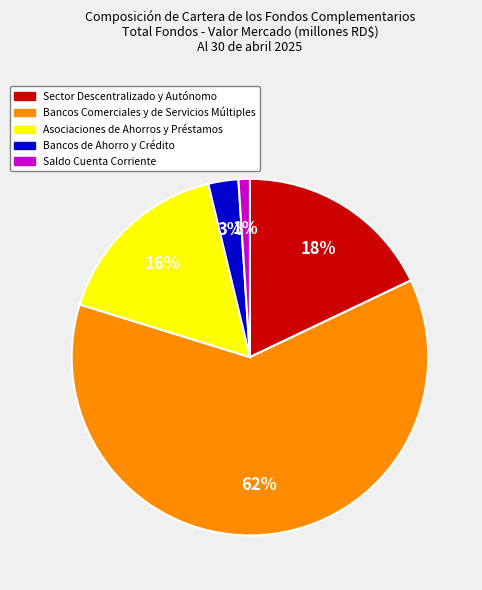

The Bancos de Ahorro y Crédito slice represents 3% of the pie. True or false?

True